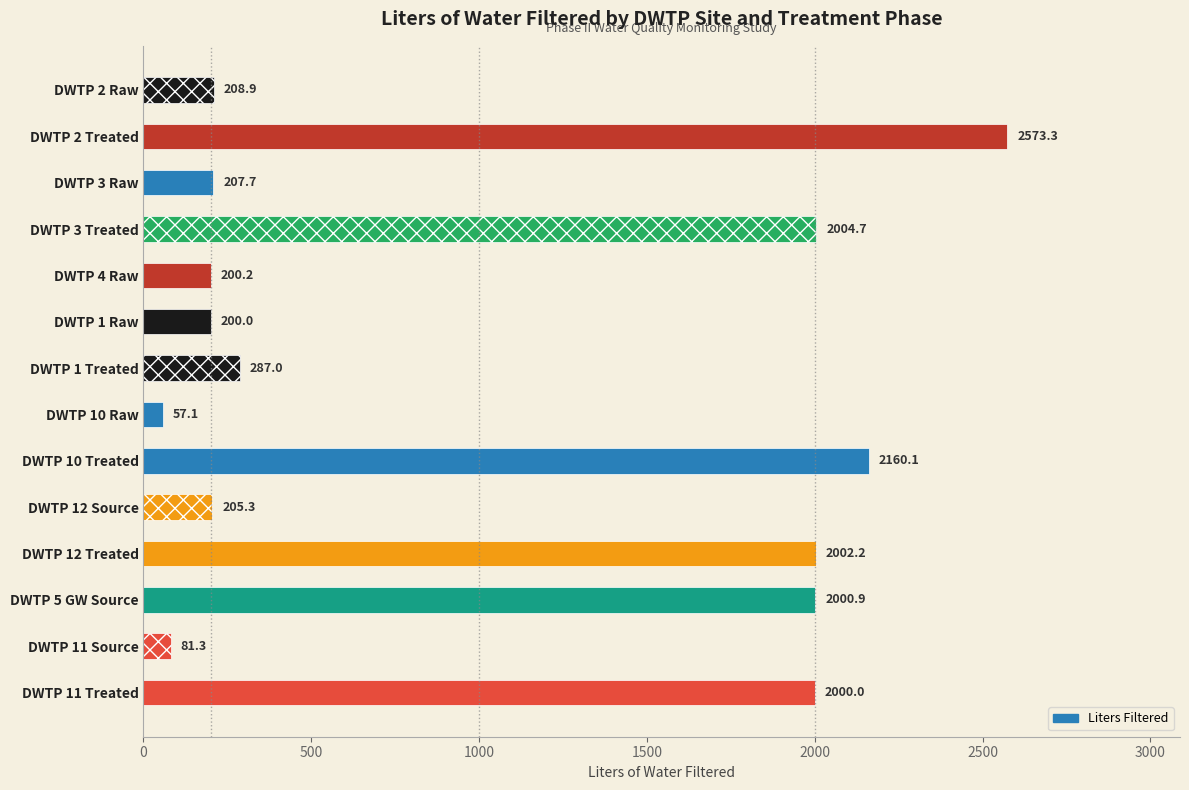

How many series are shown in this chart?

1